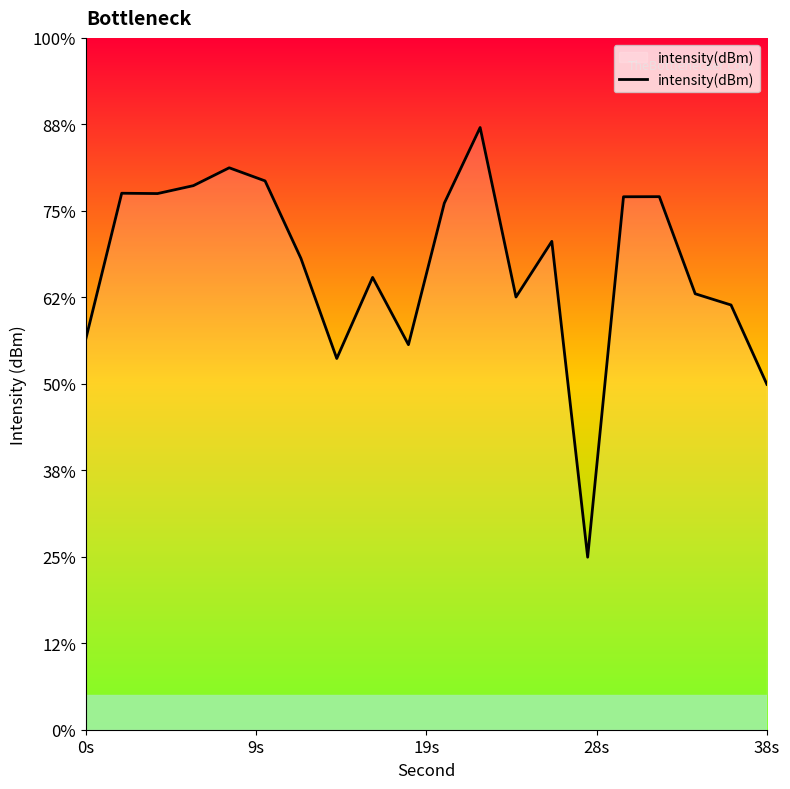

Does the chart display data point markers on the line(s)?

No